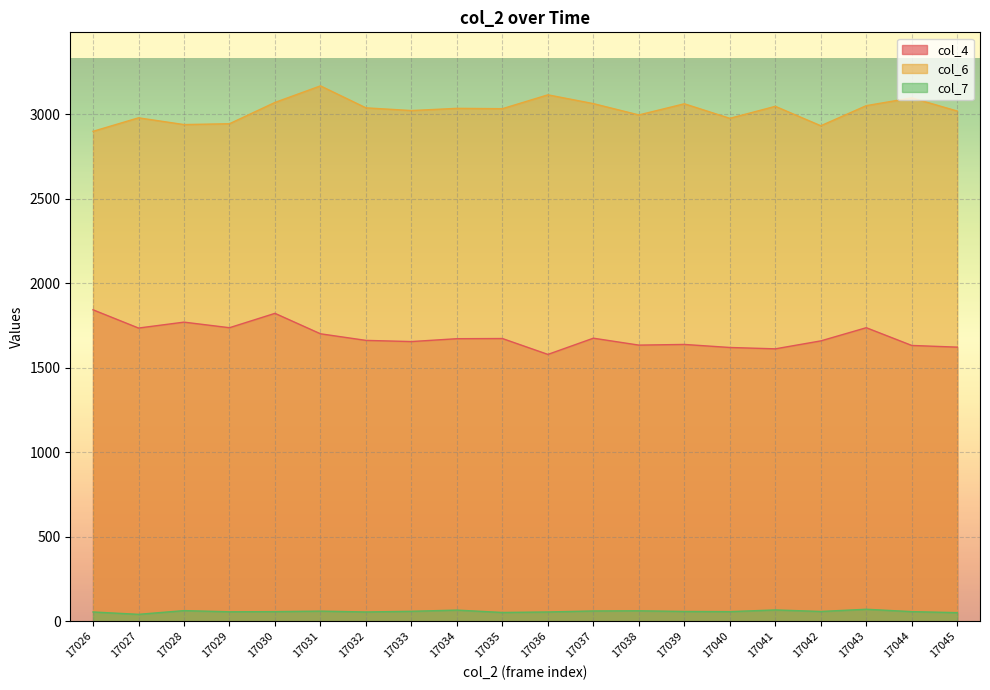

How many categories are shown in the chart?

20